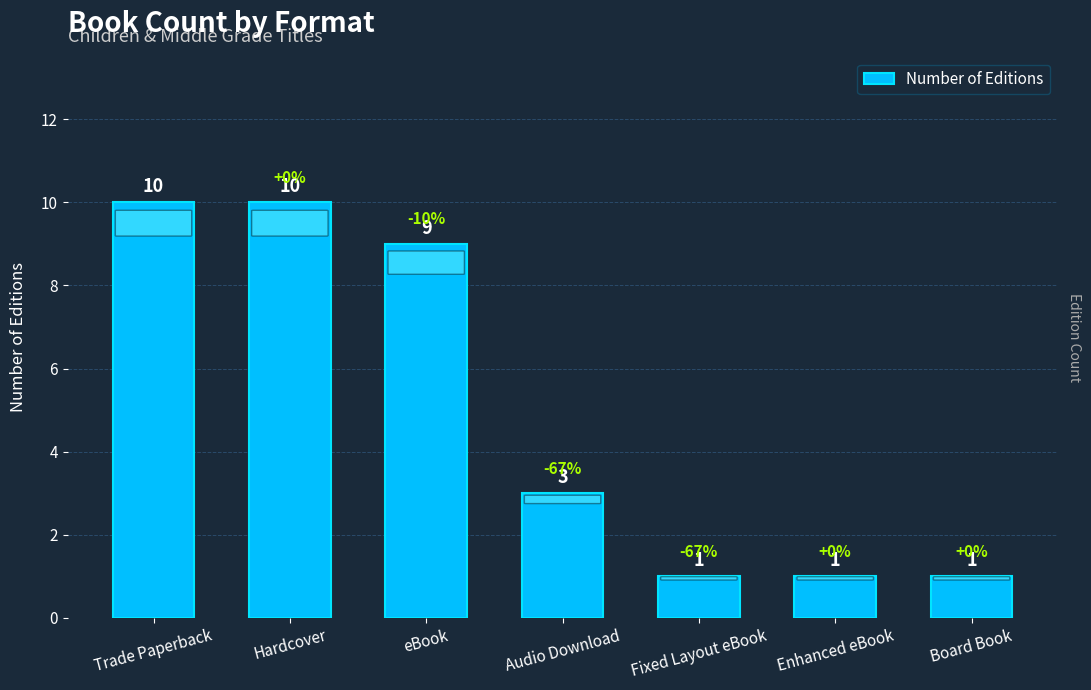

What is the sum of all values?

35